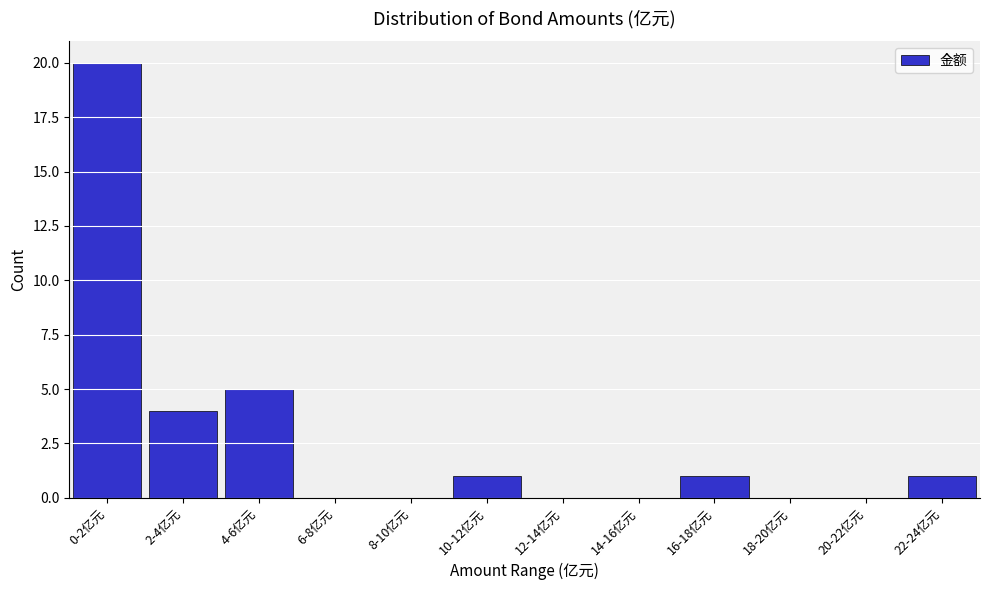

Reading left to right, transcribe all the data shown in this chart.

0-2亿元=20	2-4亿元=4	4-6亿元=5	6-8亿元=0	8-10亿元=0	10-12亿元=1	12-14亿元=0	14-16亿元=0	16-18亿元=1	18-20亿元=0	20-22亿元=0	22-24亿元=1